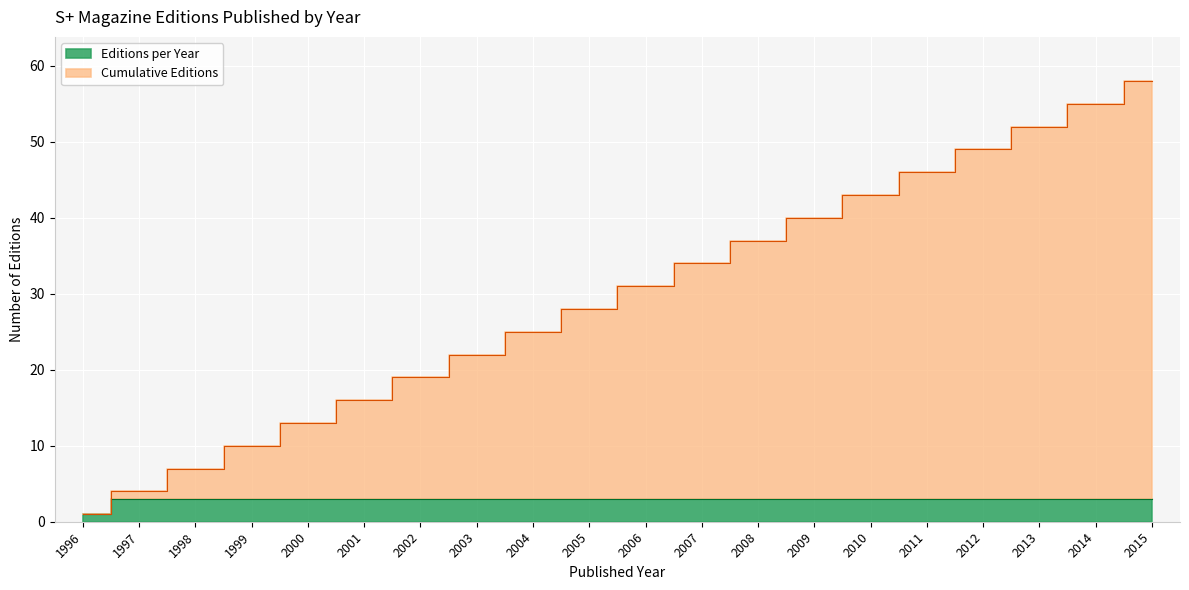

Does the chart display data point markers on the line(s)?

No